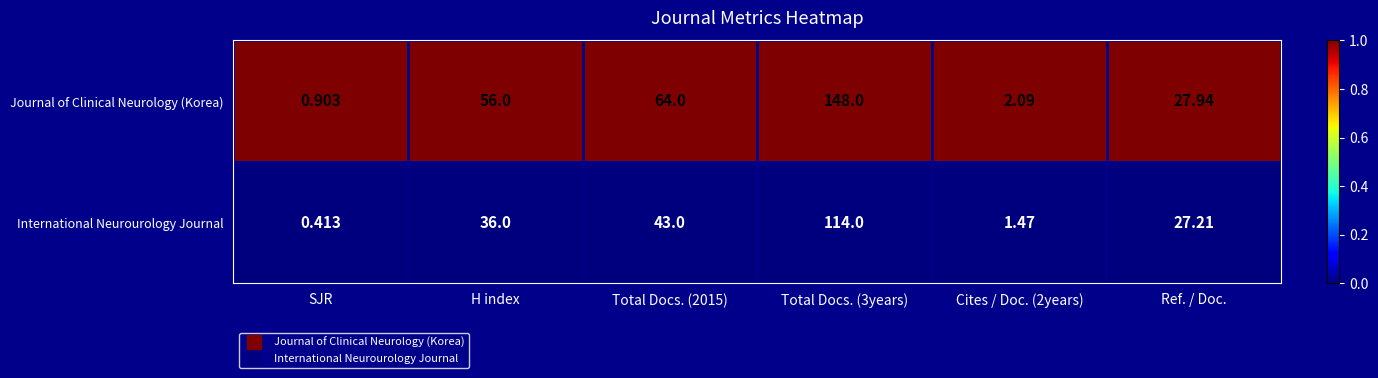

At which category is the sum across all series the highest?

Total Docs. (3years)